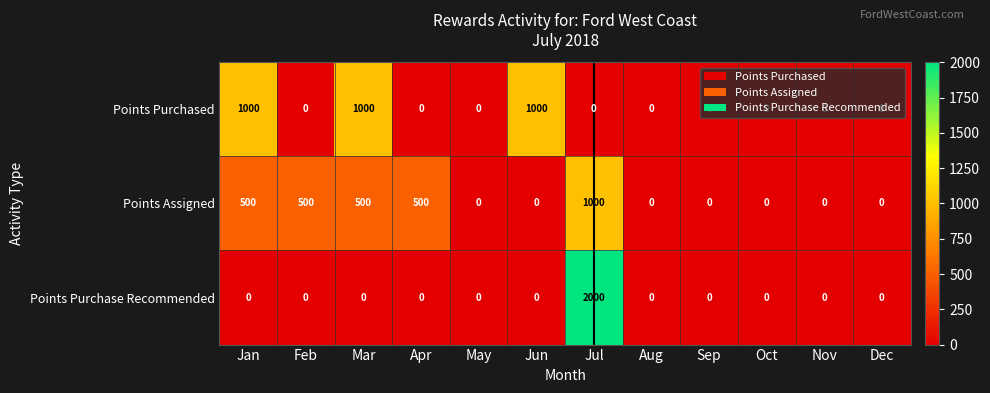

What is the sum of all Points Purchase Recommended values?

2000